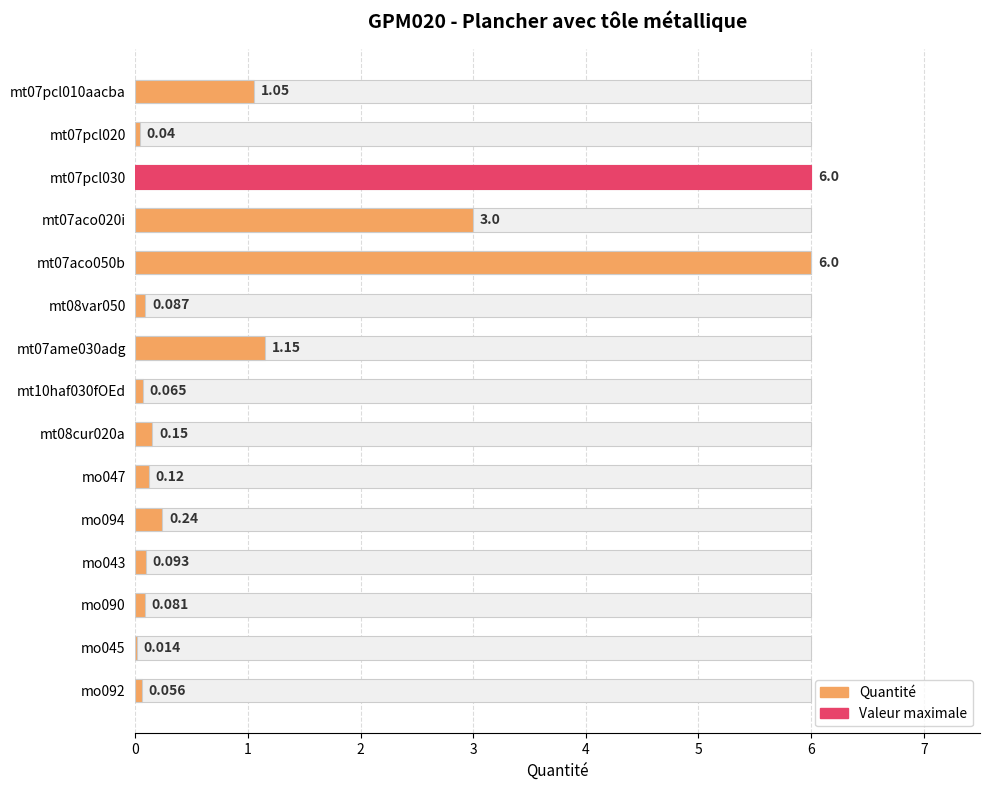

List the labels in order of value, largest first.

mt07pcl030, mt07aco050b, mt07aco020i, mt07ame030adg, mt07pcl010aacba, mo094, mt08cur020a, mo047, mo043, mt08var050, mo090, mt10haf030fOEd, mo092, mt07pcl020, mo045